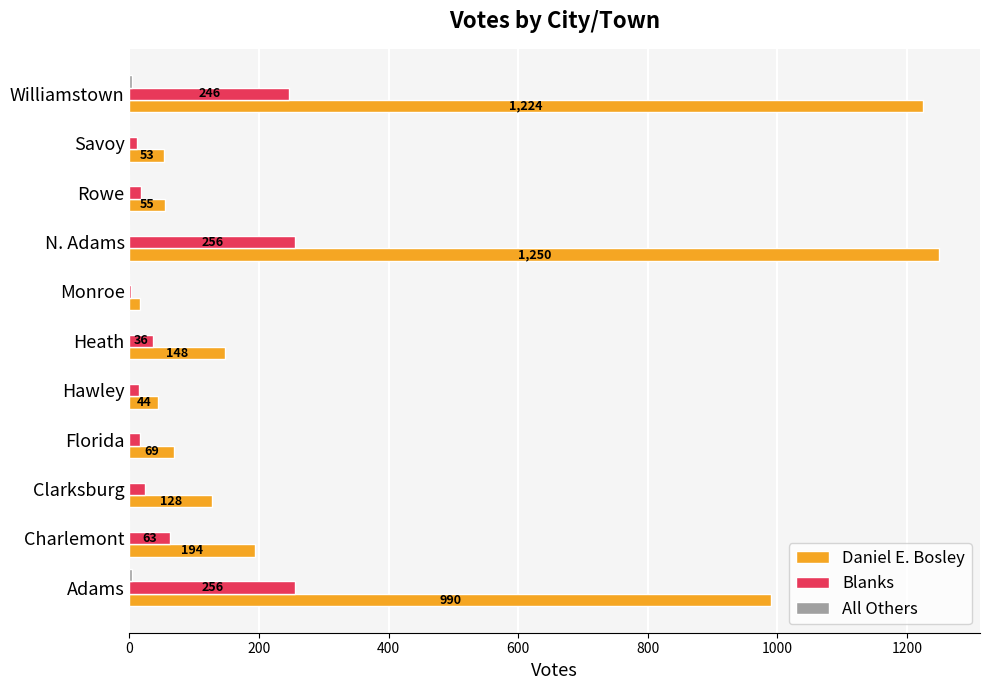

Which series has the largest total across all categories?

Daniel E. Bosley